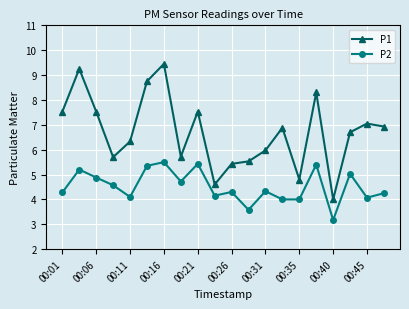

Which series has the largest range (max minus min)?

P1